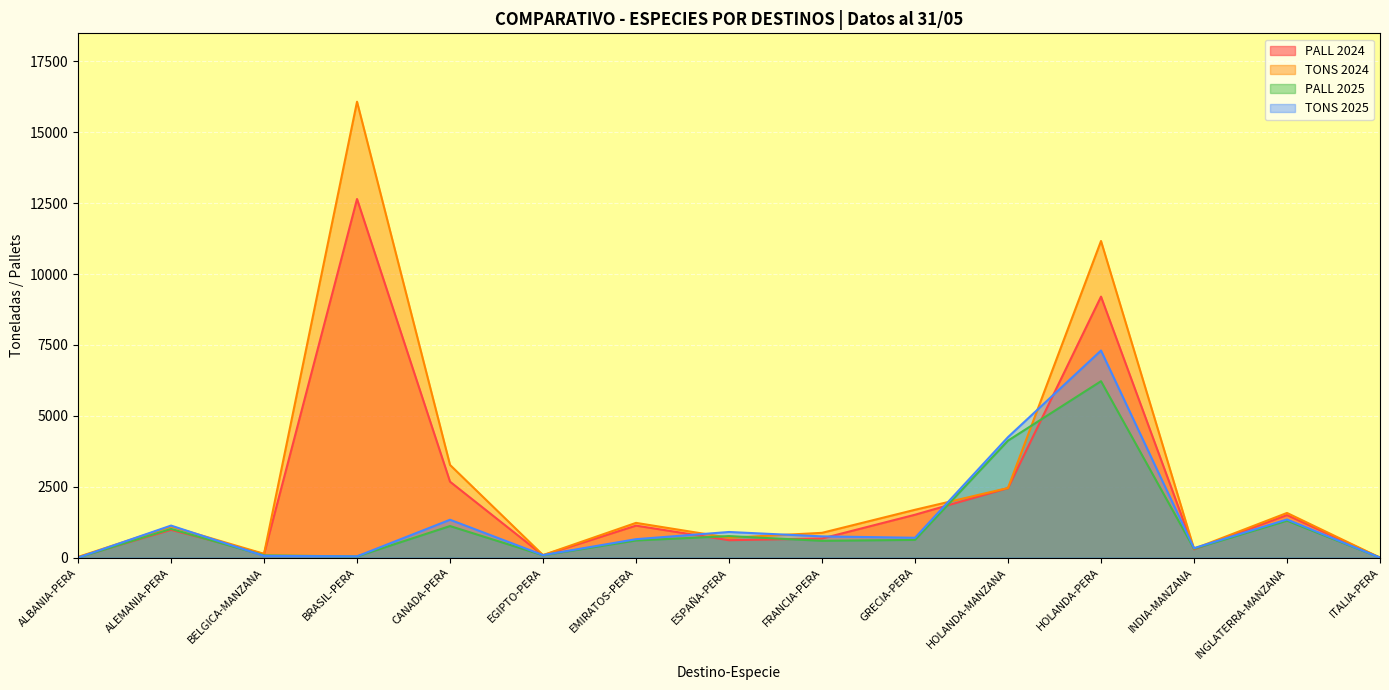

How many data points in PALL 2024 are above 980?

7